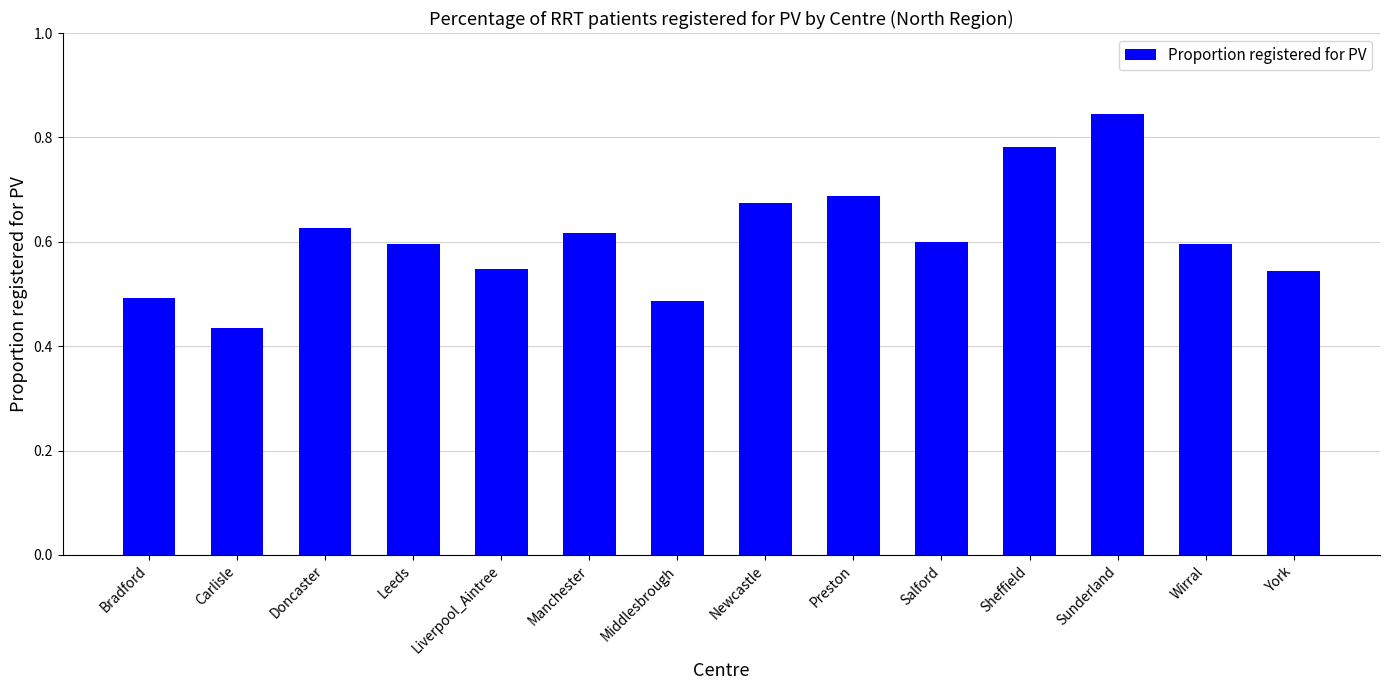

How many values are between 0 and 1?

14